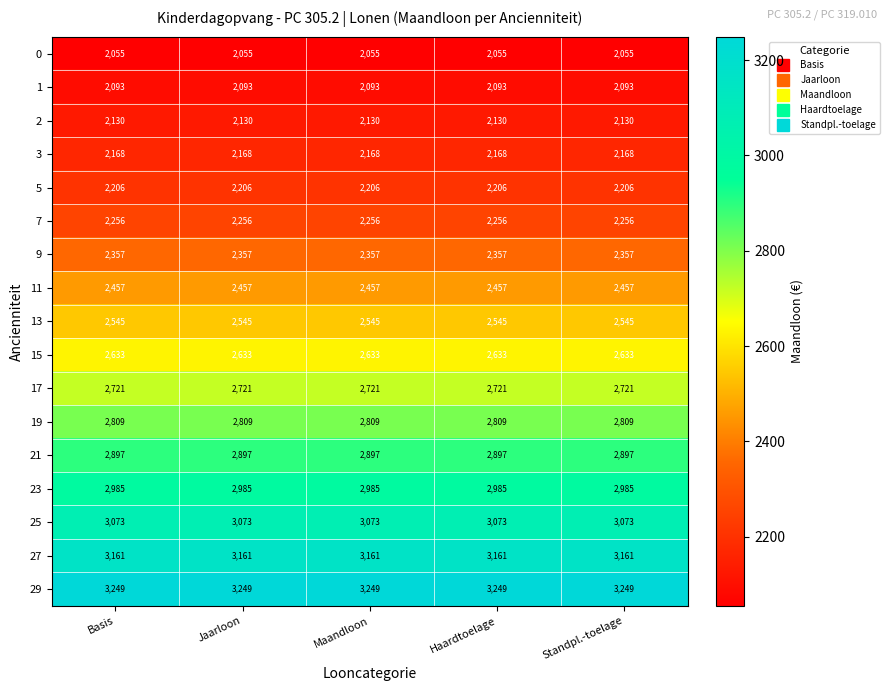

Is it true that 13 equals 3353 at Basis?

False